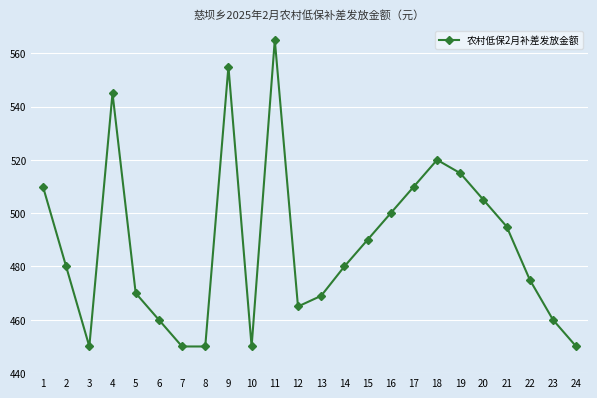

How many distinct data groups are displayed?

1